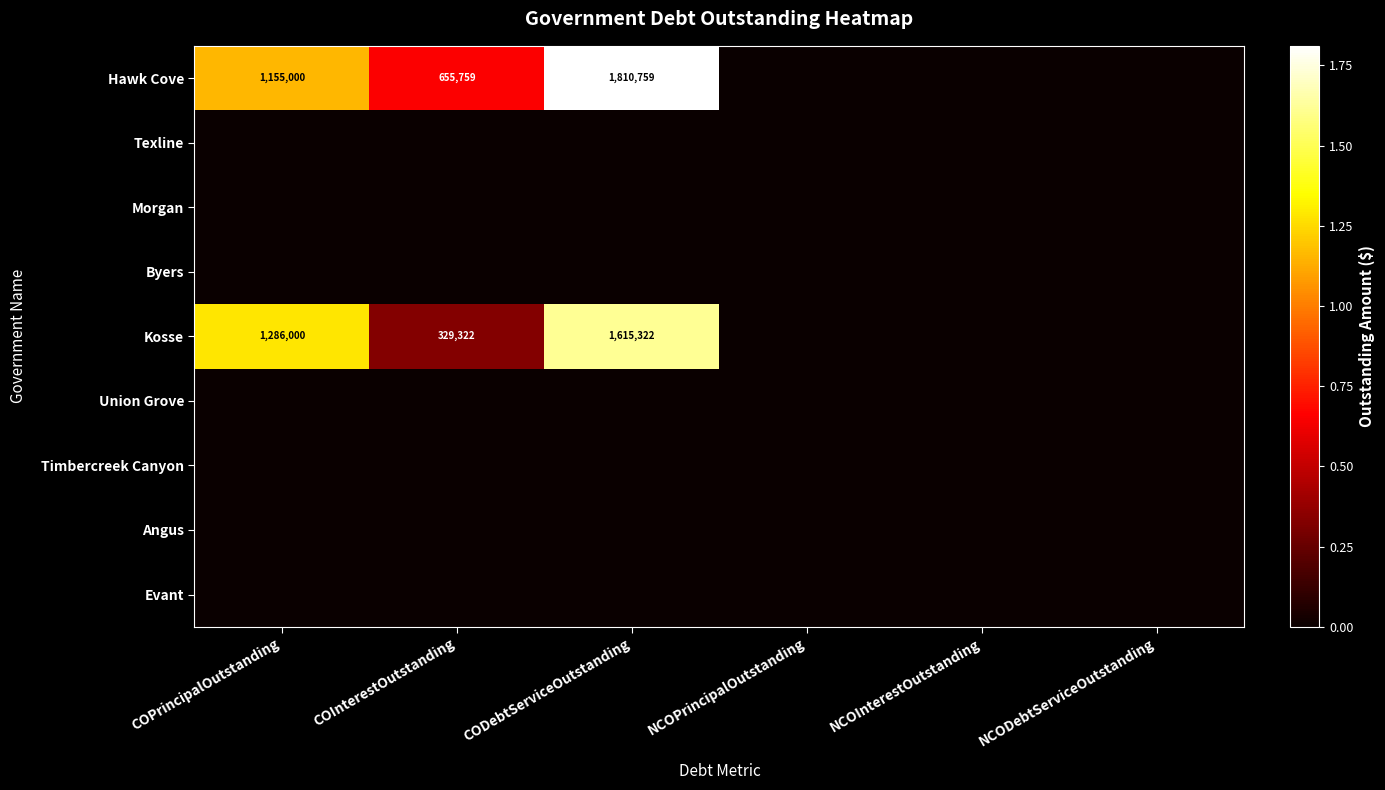

The value of Kosse at COInterestOutstanding is 329322. True or false?

True